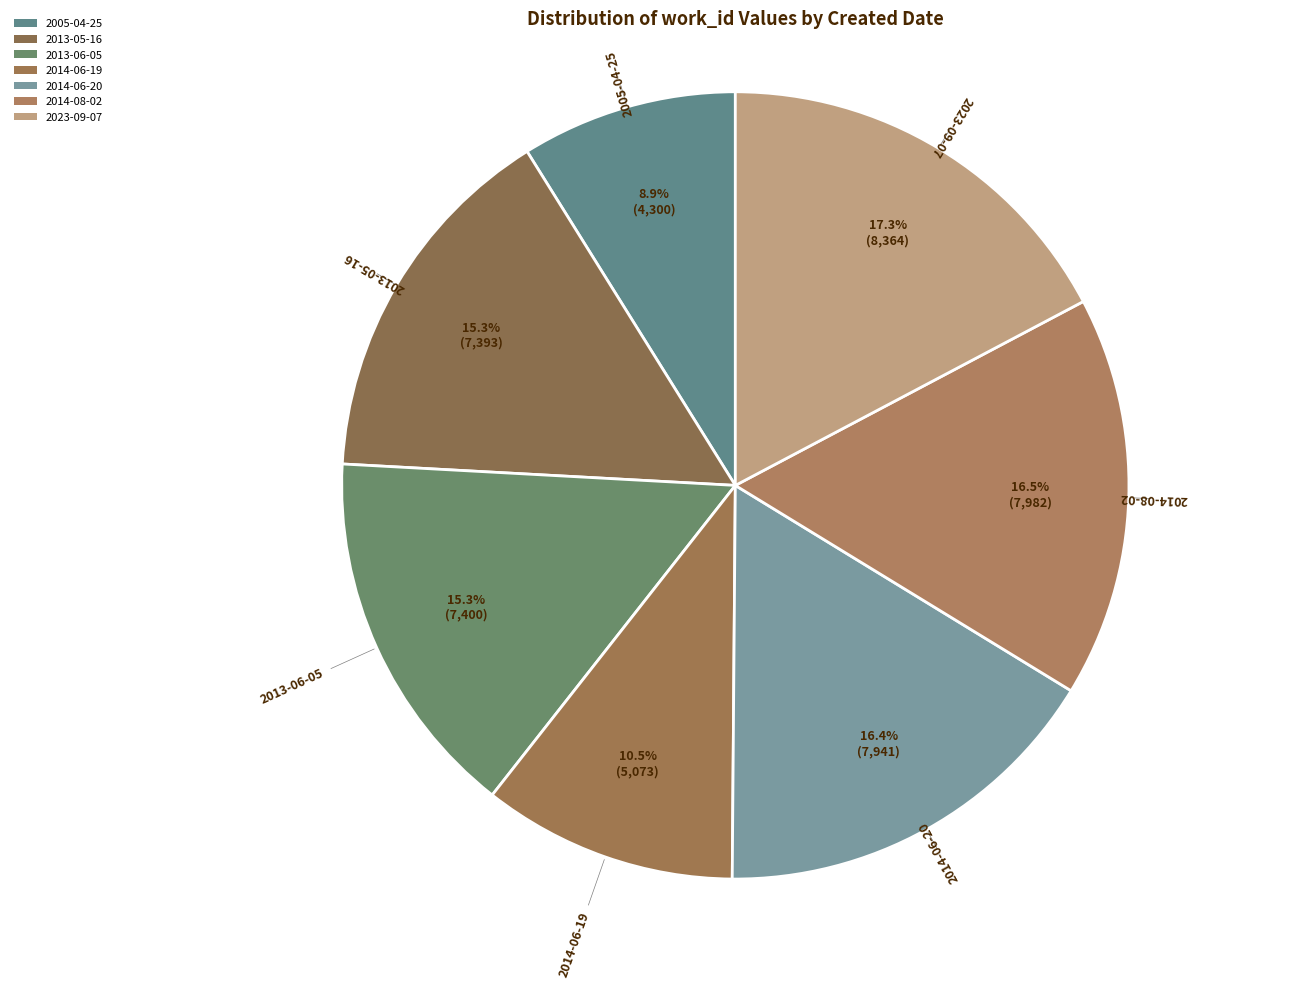

What is the change in value from 2013-05-16 to 2014-06-19?

-2320